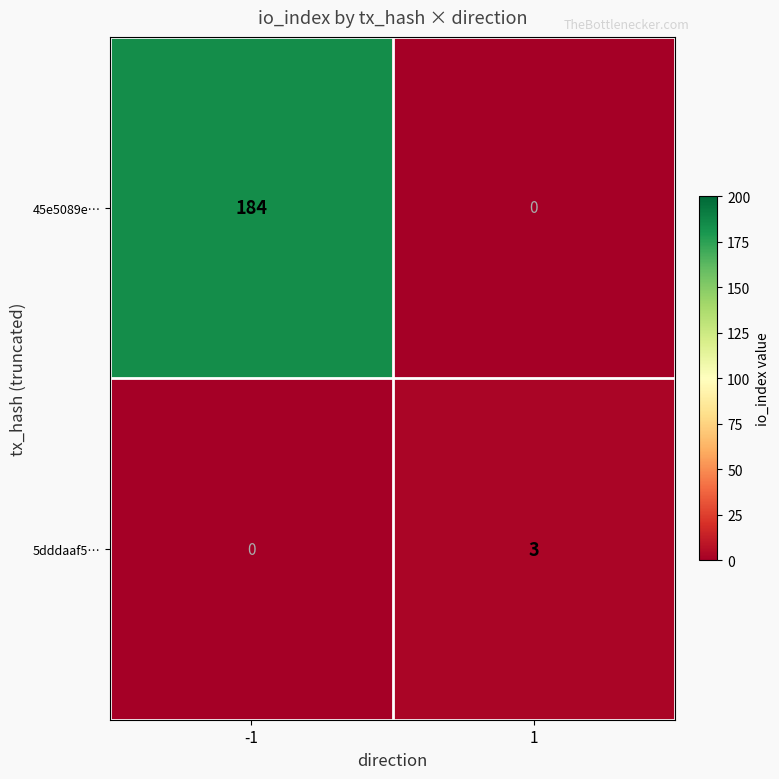

The value of 5dddaaf5… at -1 is -1. True or false?

False